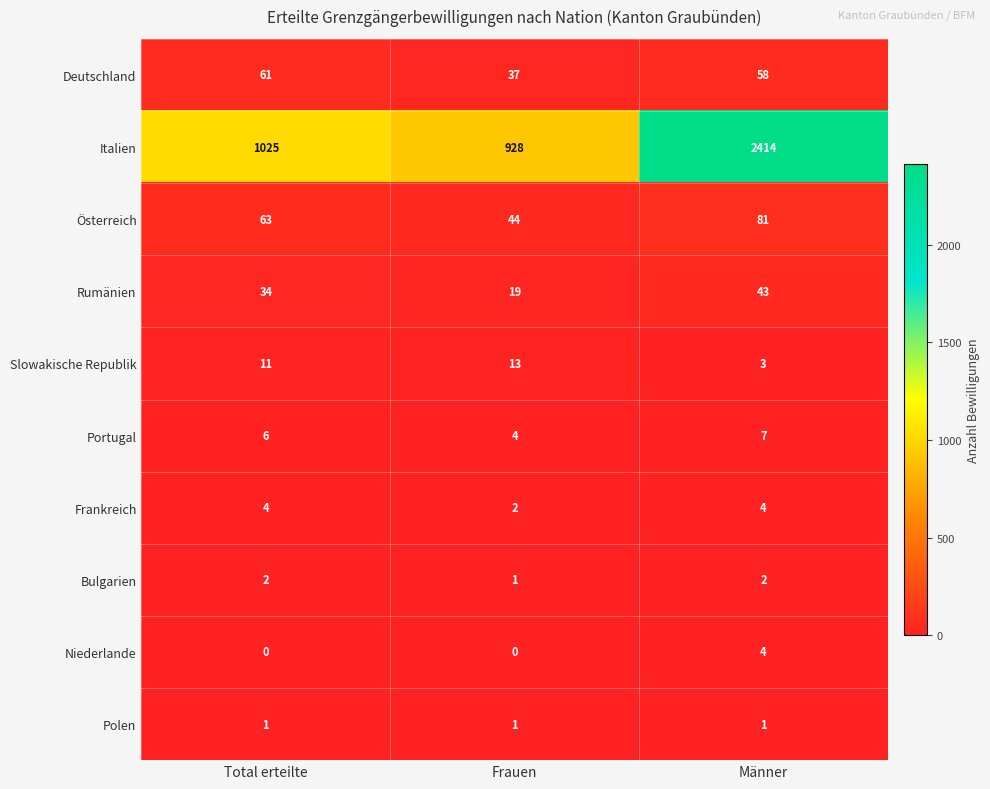

Is it true that Deutschland equals 90 at Männer?

False